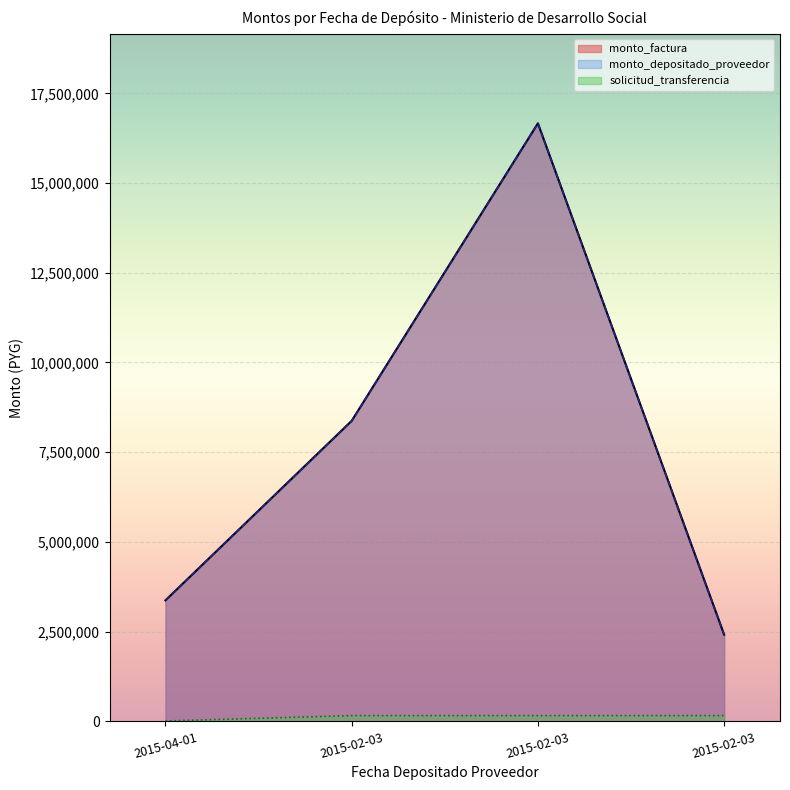

How many values in the solicitud_transferencia series are below 161222?

1